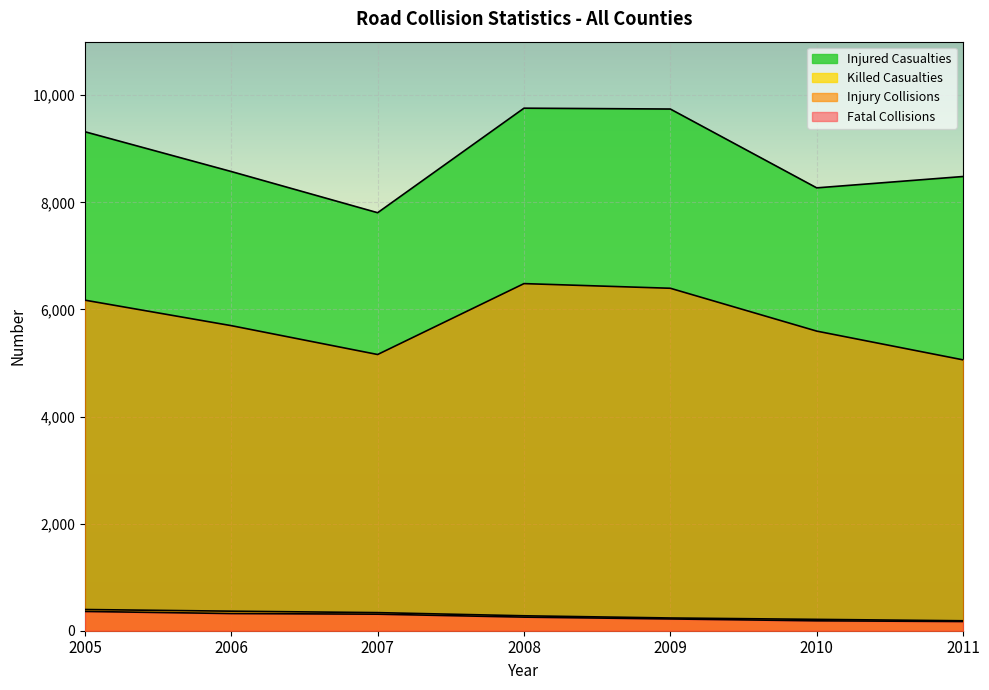

What is the sum of the Injured Casualties values at 2009 and 2005?

19060